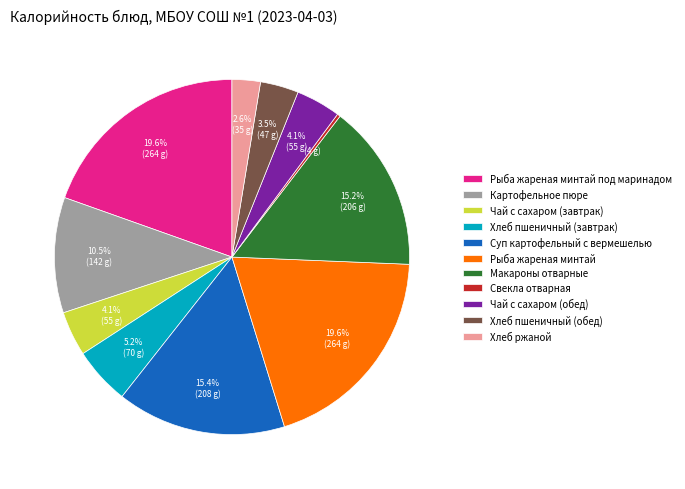

Is there a majority slice in this chart?

No